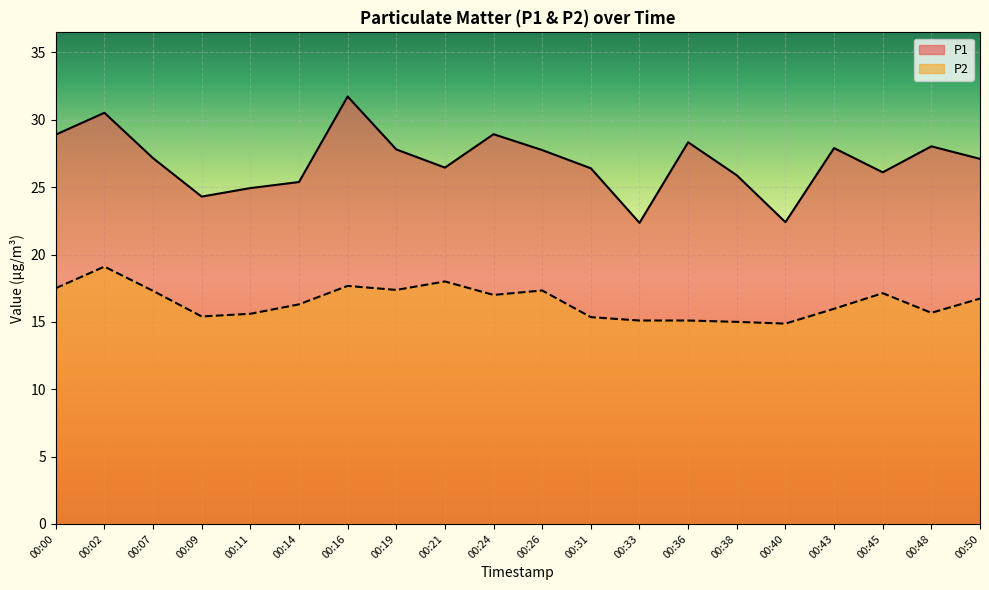

Reading left to right, transcribe all the data shown in this chart.

P1: 00:00=28.9	00:02=30.5	00:07=27.1	00:09=24.3	00:11=24.9	00:14=25.4	00:16=31.7	00:19=27.8	00:21=26.4	00:24=28.9	00:26=27.8	00:31=26.4	00:33=22.4	00:36=28.3	00:38=25.9	00:40=22.4	00:43=27.9	00:45=26.1	00:48=28.0	00:50=27.1
P2: 00:00=17.5	00:02=19.1	00:07=17.3	00:09=15.4	00:11=15.6	00:14=16.3	00:16=17.7	00:19=17.4	00:21=18.0	00:24=17.0	00:26=17.3	00:31=15.3	00:33=15.1	00:36=15.1	00:38=15.0	00:40=14.9	00:43=16.0	00:45=17.1	00:48=15.7	00:50=16.7